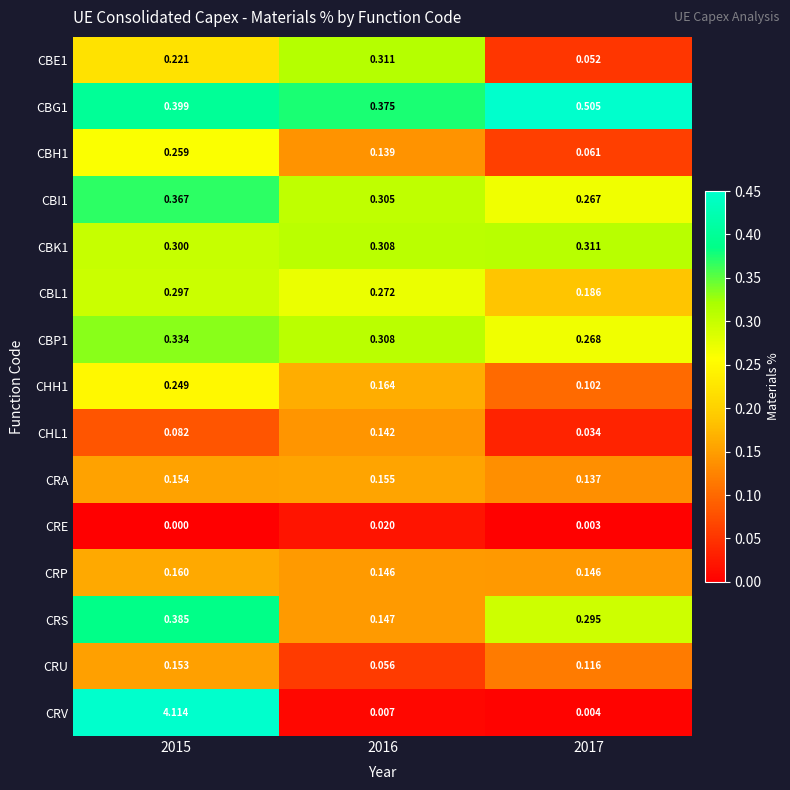

Is the value of CRA at 2016 greater than the value of CBK1 at 2017?

No